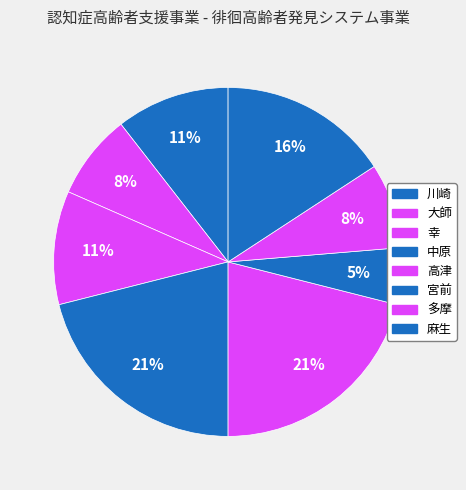

Count the number of slices in the pie.

8